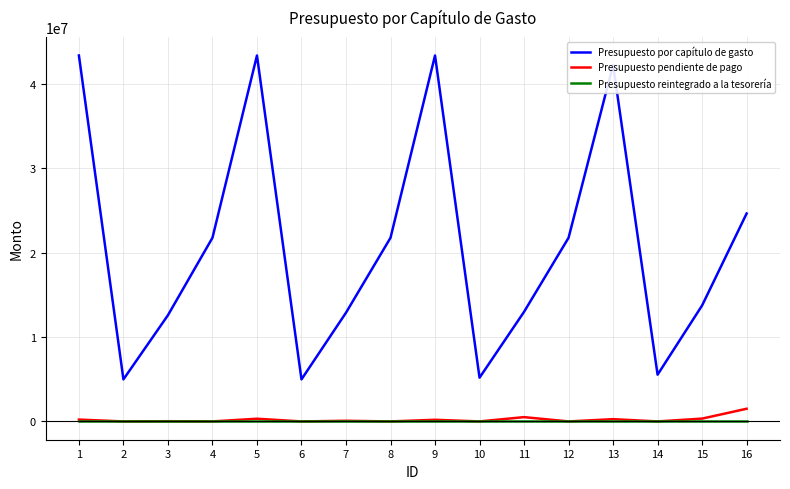

At which category does Presupuesto por capítulo de gasto reach its first local peak?

5